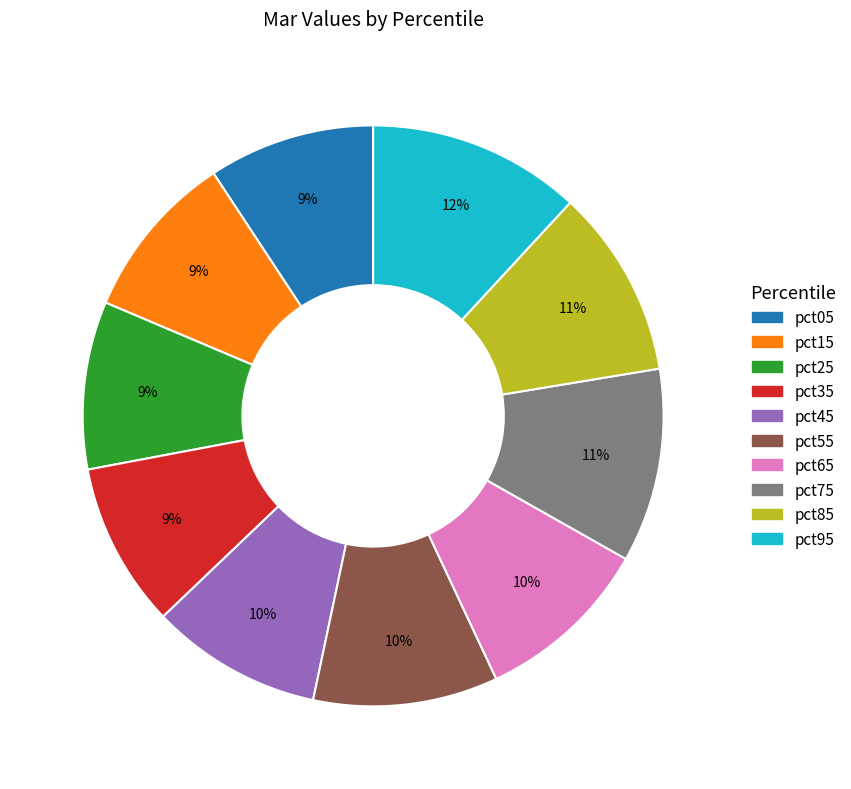

Count the number of slices in the pie.

10